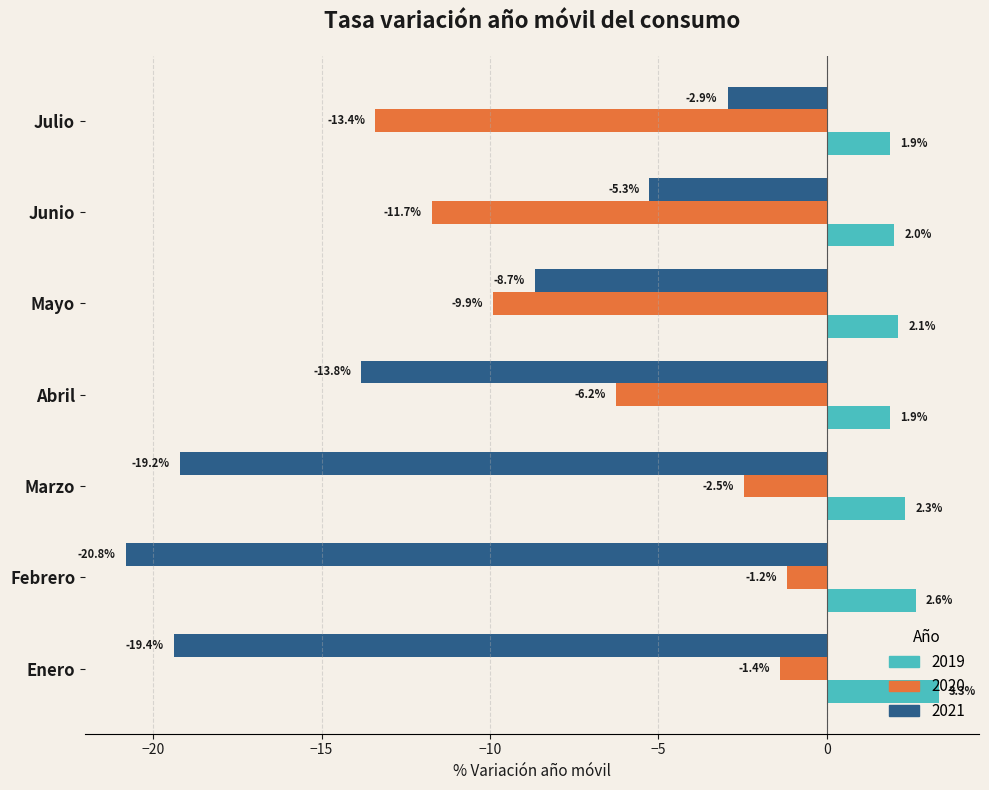

What is the average value of the 2019 series?

2.3